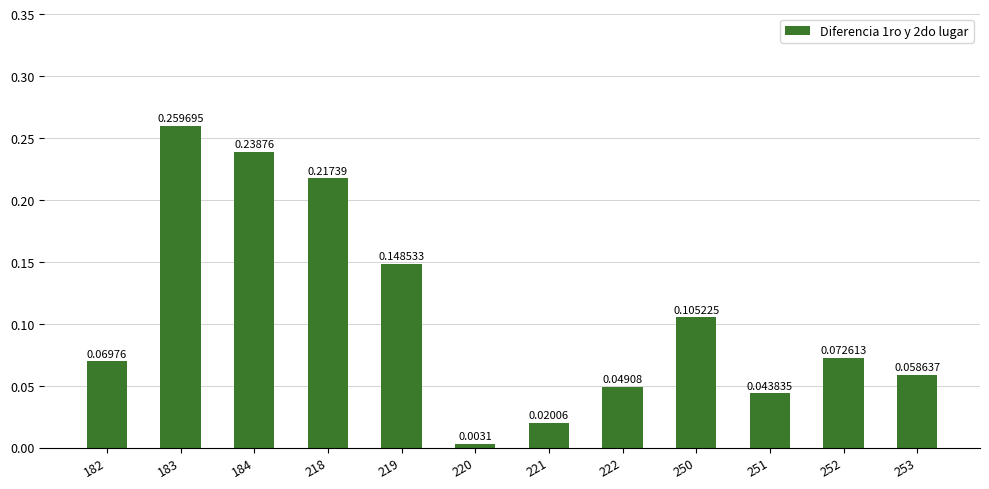

Are the bars horizontal?

No